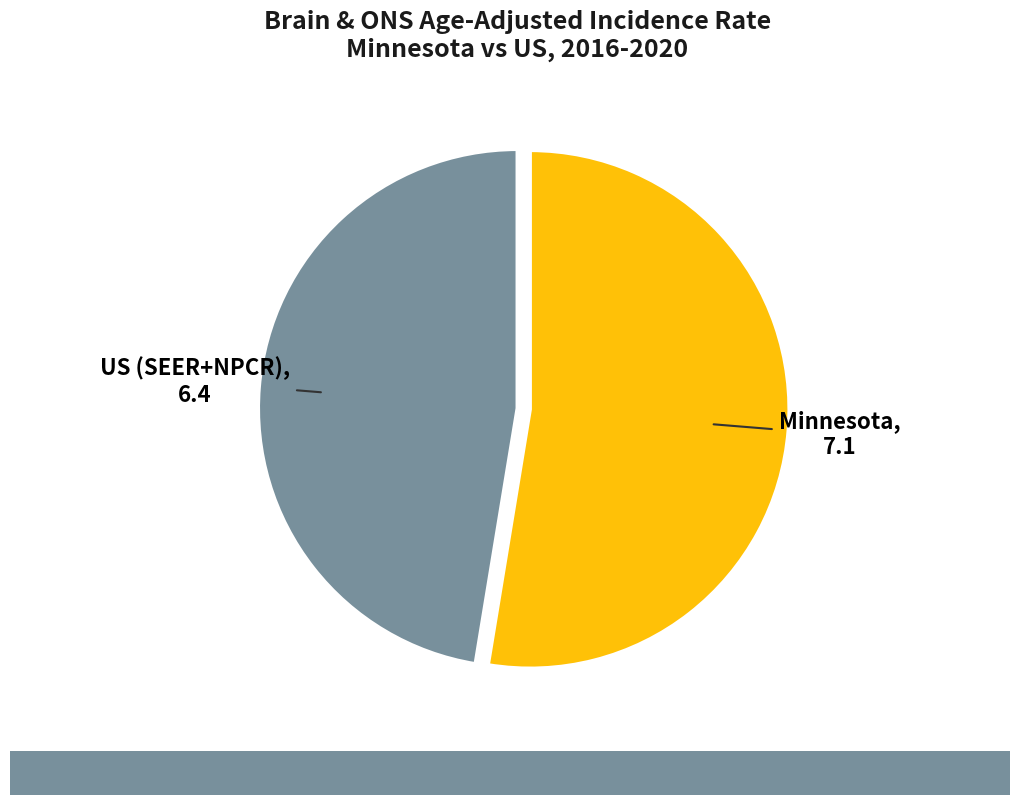

True or false: US (SEER+NPCR) accounts for 36% of the total.

False